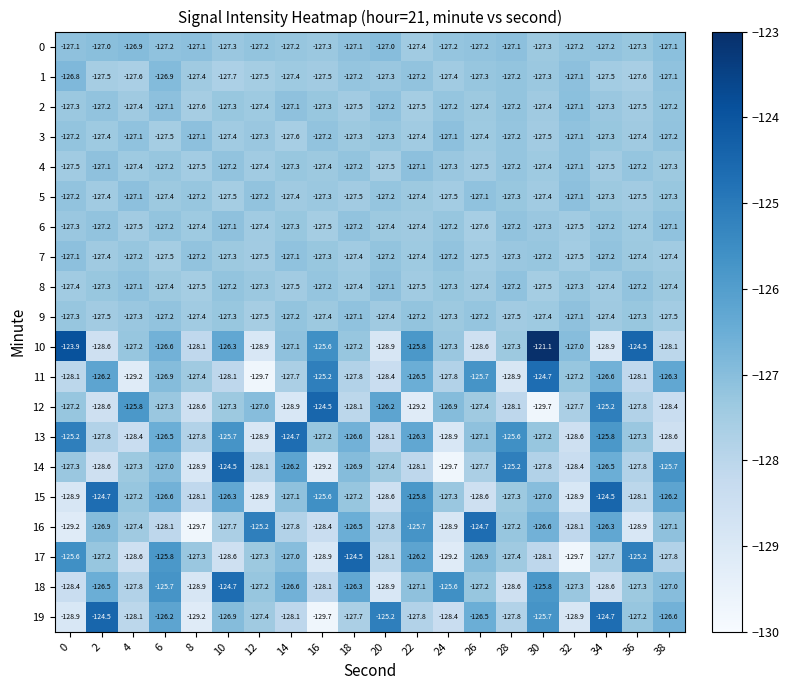

Which series changed the most between 22 and 34?

12